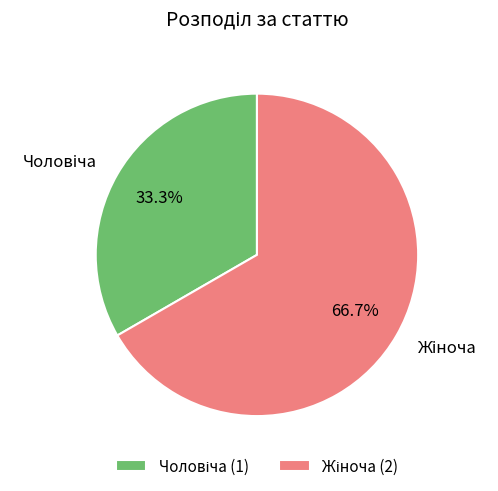

Does any single category account for the majority?

Yes